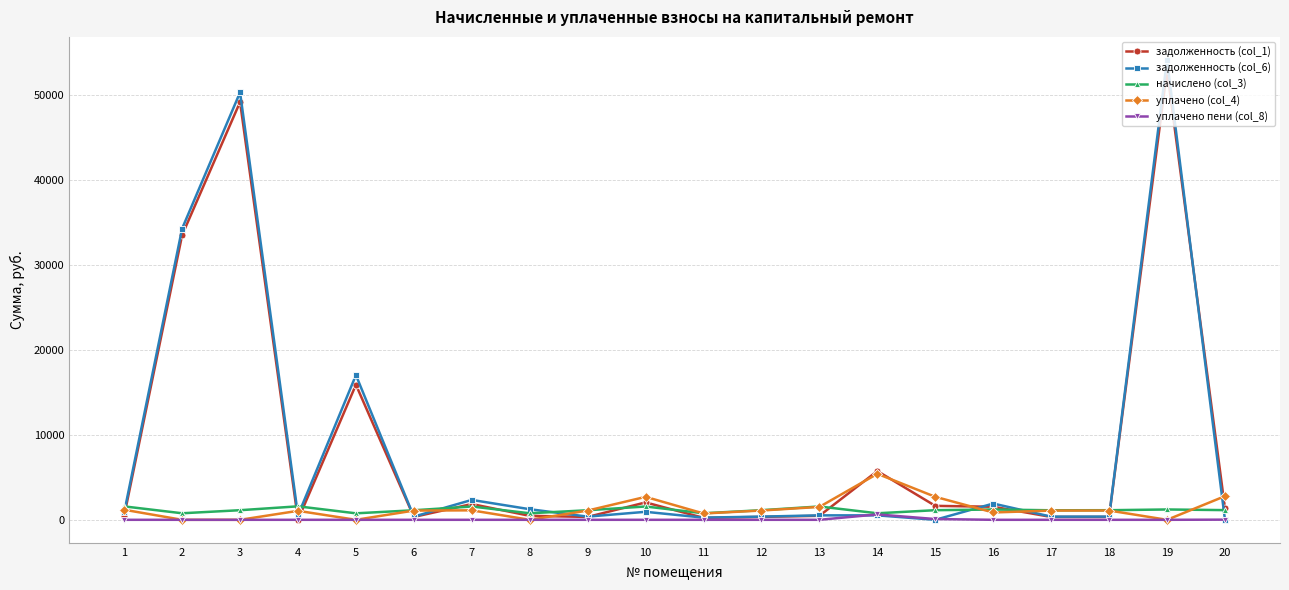

List the series in order of their peak value, lowest first.

уплачено пени (col_8), начислено (col_3), уплачено (col_4), задолженность (col_1), задолженность (col_6)